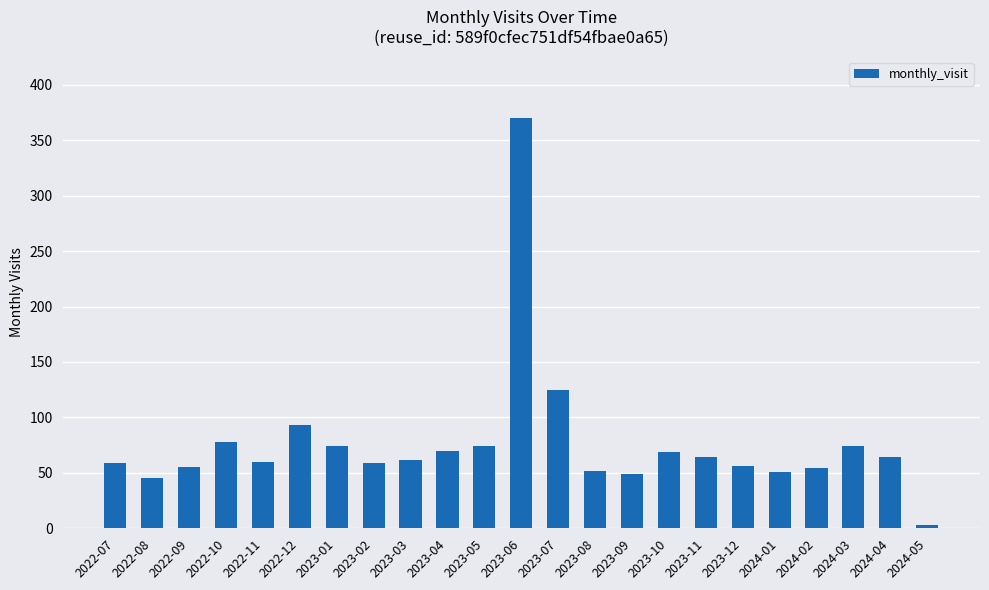

What is the change in value from 2023-04 to 2023-07?

+55